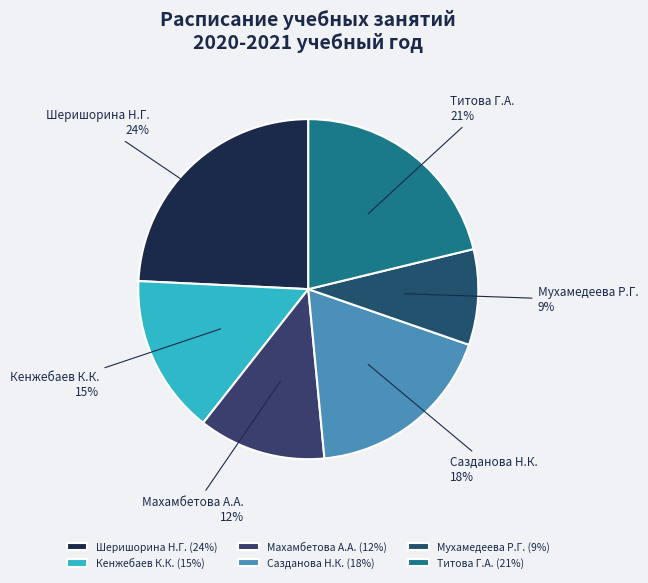

The Сазданова Н.К. slice represents 18% of the pie. True or false?

True